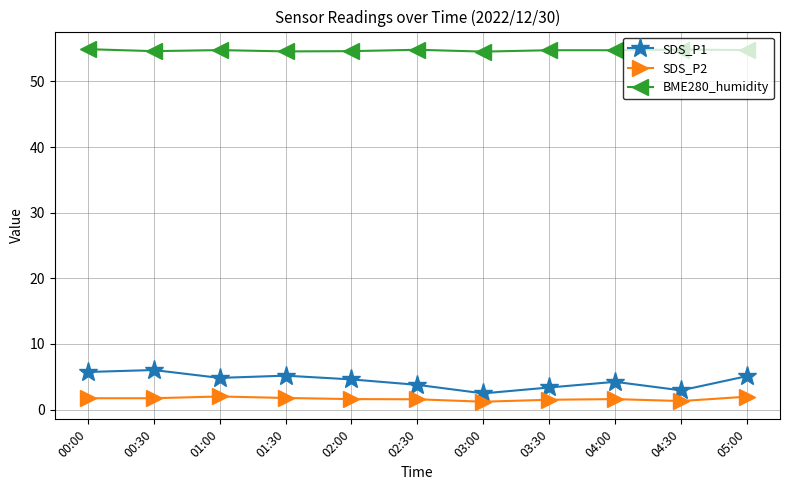

True or false: SDS_P2 and SDS_P1 cross at least once.

False